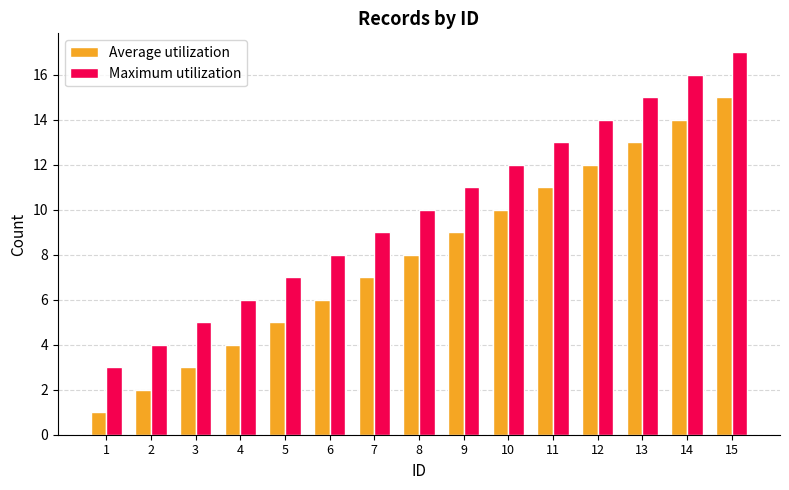

Is it true that Maximum utilization equals 16 at 9?

False